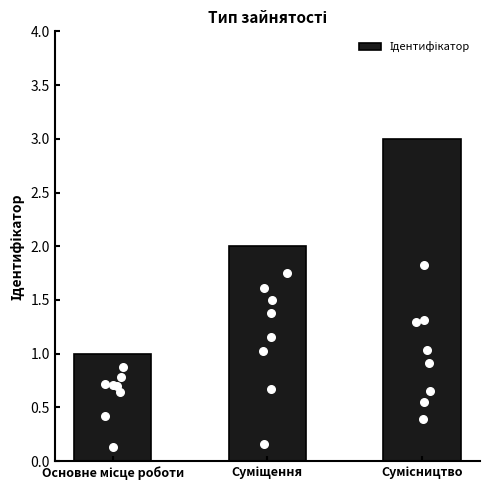

Between Сумісництво and Суміщення, which is larger?

Сумісництво